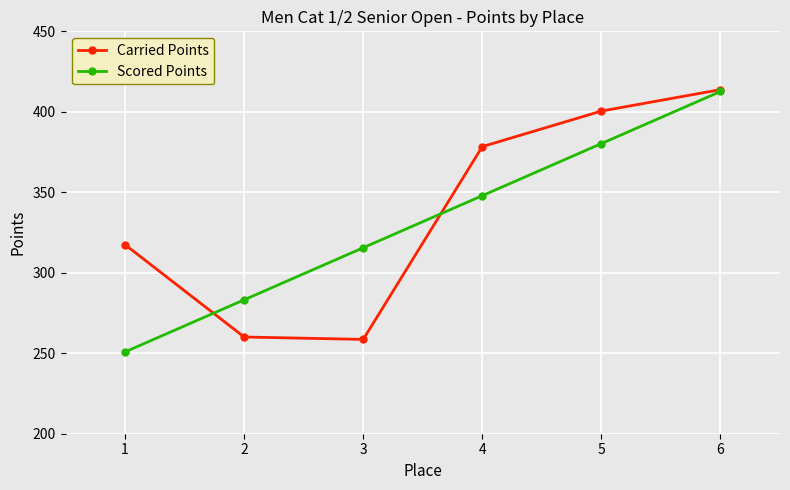

How many values in the Carried Points series are below 378?

3